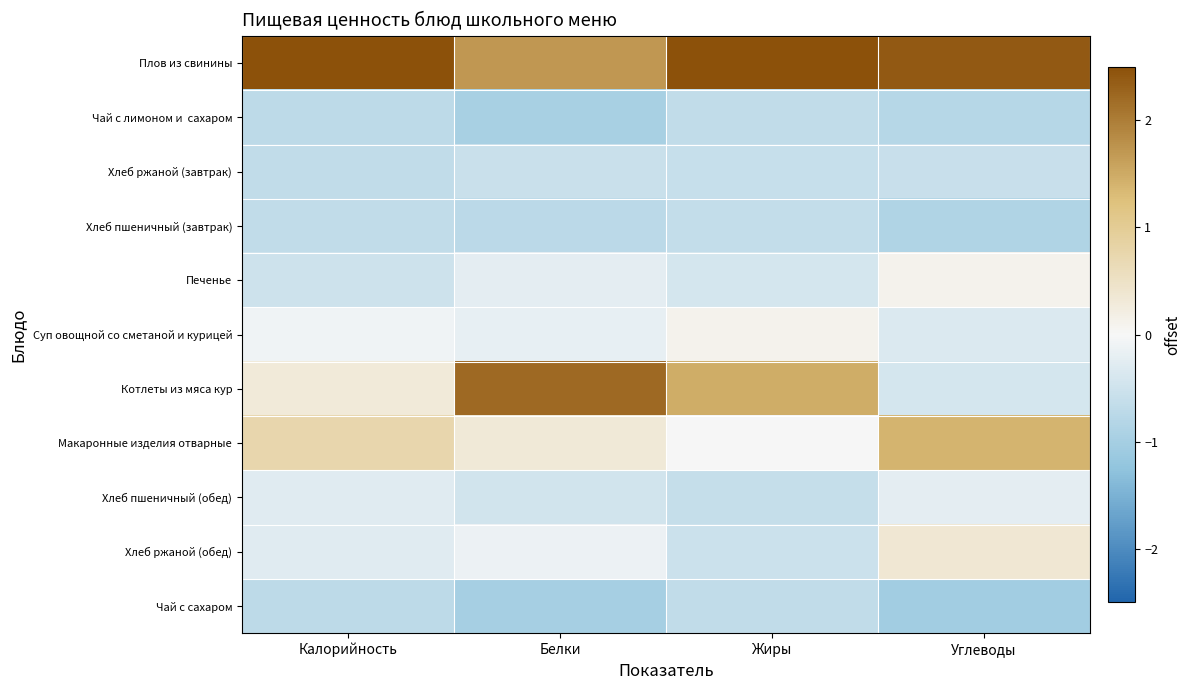

At how many categories does at least one series exceed 0?

4